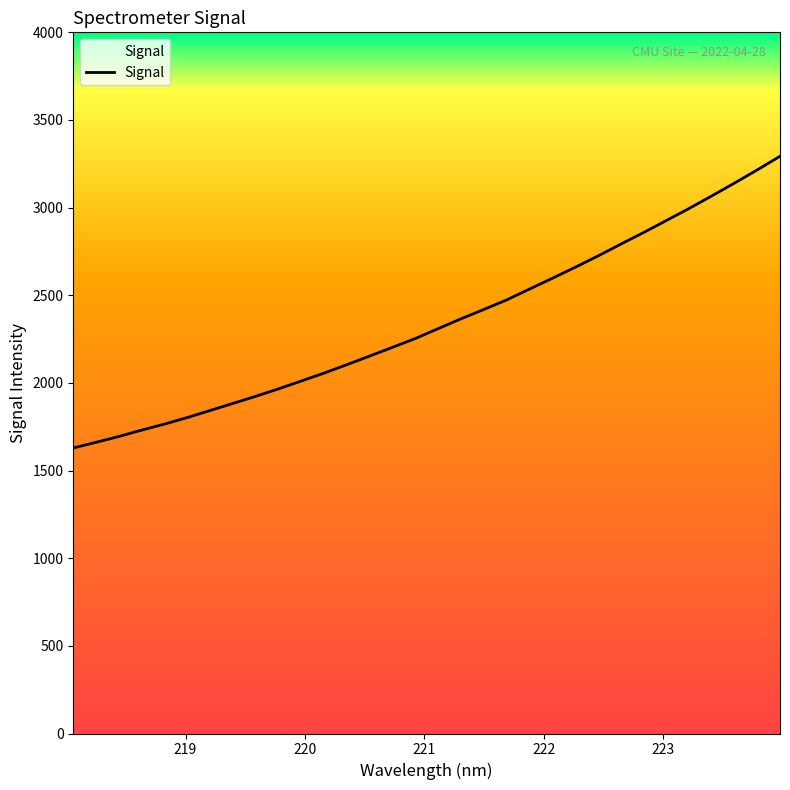

What is the maximum value shown in the chart?

3292.9